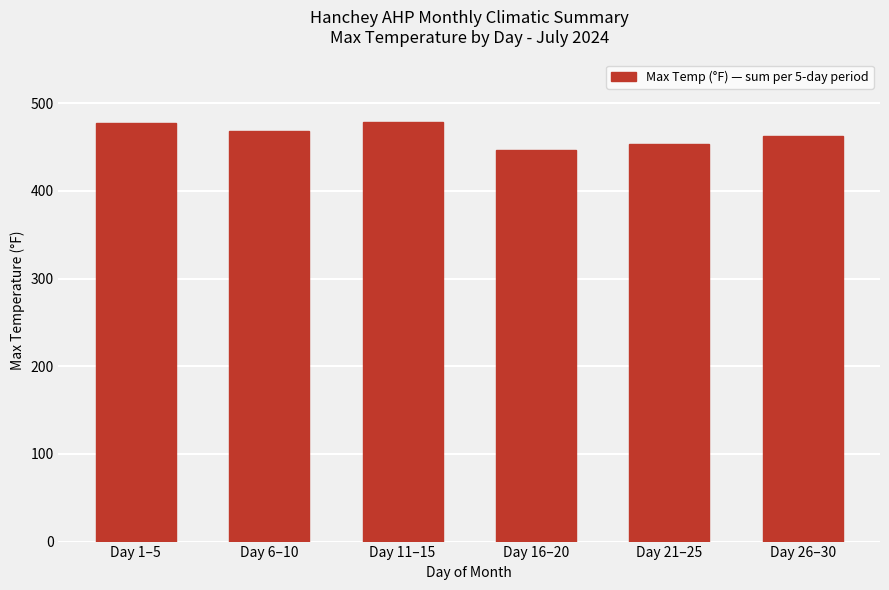

Are the bars horizontal?

No